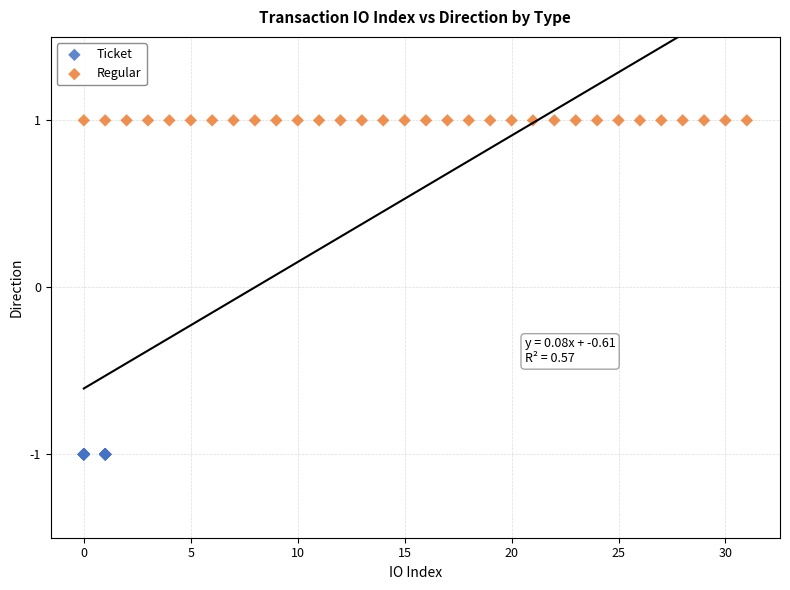

Which series reaches the maximum Y coordinate?

Regular